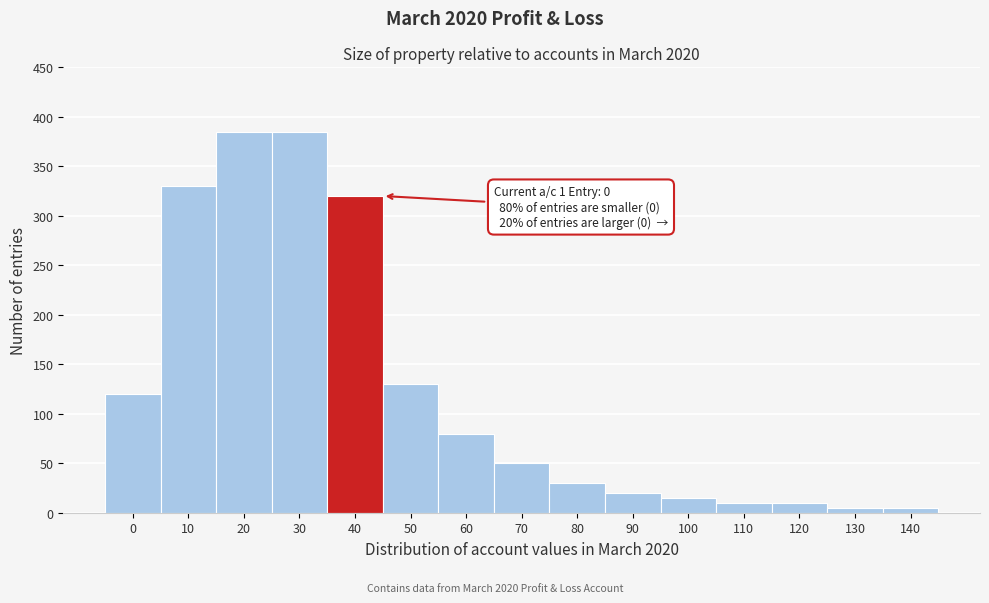

Reading left to right, list all the values displayed in this chart.

120	330	385	385	320	130	80	50	30	20	15	10	10	5	5